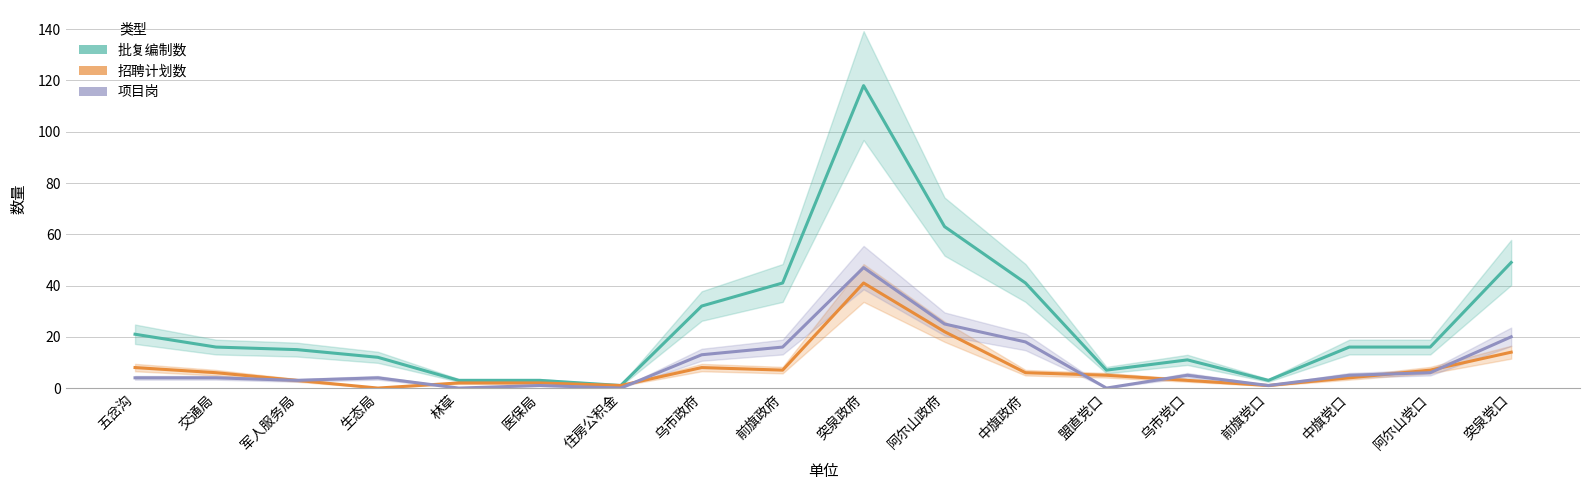

Which has a higher value, 军人服务局 or 盟直党口?

军人服务局